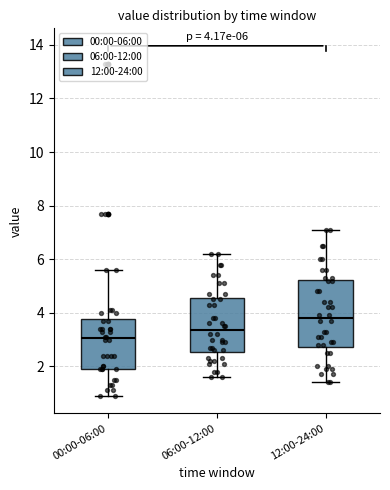

Which box is the tallest, from its lower edge to its upper edge?

12:00-24:00